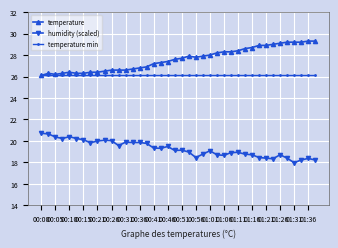

What is the average value of the humidity (scaled) series?

19.3